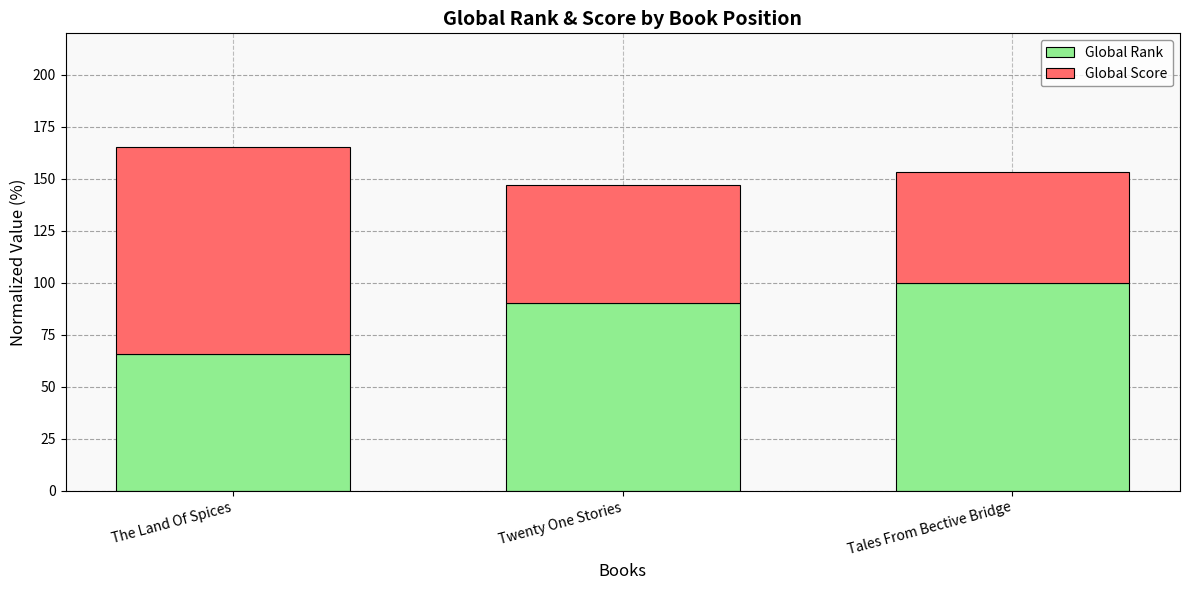

What is the difference between the maximum and second lowest values in the Global Rank series?

9.9